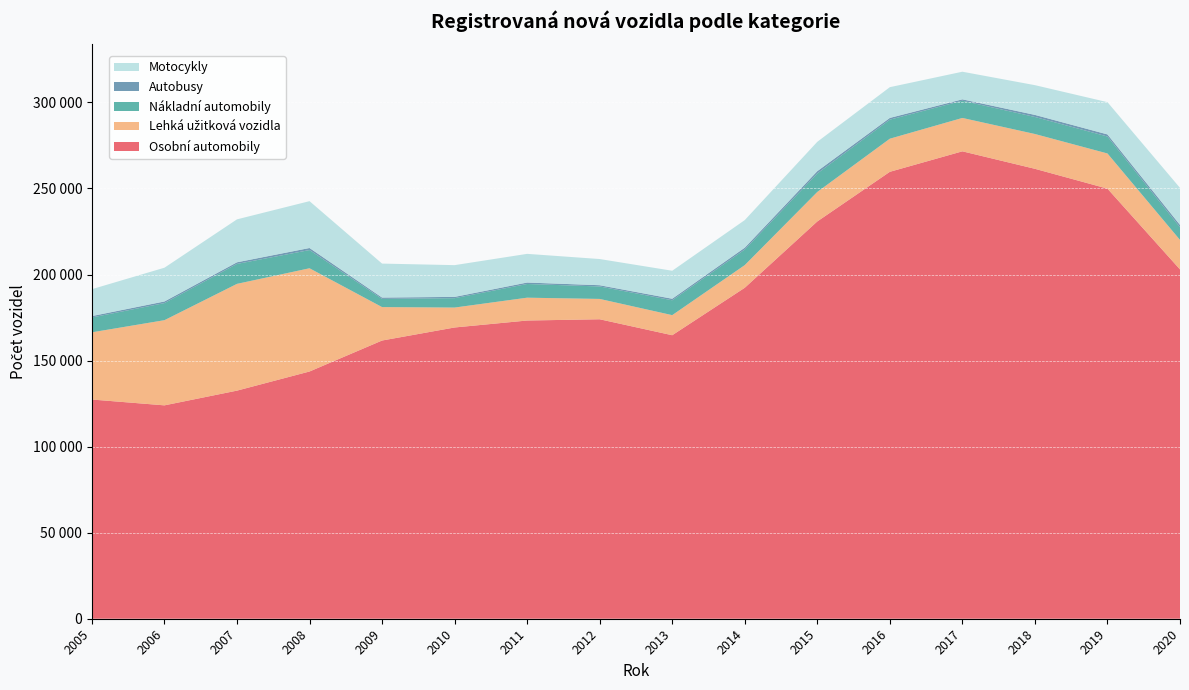

Reading left to right, what are all the values shown in this chart?

Osobní automobily: 2005=127376	2006=123987	2007=132542	2008=143661	2009=161659	2010=169236	2011=173282	2012=174009	2013=164736	2014=192314	2015=230857	2016=259693	2017=271595	2018=261437	2019=249915	2020=202971
Lehká užitková vozidla: 2005=39047	2006=49491	2007=62038	2008=59986	2009=19427	2010=11576	2011=13269	2012=11821	2013=11669	2014=13165	2015=17131	2016=19239	2017=19398	2018=20225	2019=20436	2020=17141
Nákladní automobily: 2005=8629	2006=9927	2007=11587	2008=10581	2009=4760	2010=5445	2011=7962	2012=7234	2013=8643	2014=9054	2015=10732	2016=11063	2017=10008	2018=9894	2019=9852	2020=7355
Autobusy: 2005=816	2006=944	2007=949	2008=1191	2009=775	2010=751	2011=837	2012=731	2013=891	2014=1061	2015=1350	2016=1013	2017=804	2018=1203	2019=1220	2020=1367
Motocykly: 2005=15625	2006=19617	2007=24947	2008=27222	2009=19741	2010=18451	2011=16667	2012=15212	2013=16262	2014=16043	2015=17059	2016=17867	2017=16045	2018=17281	2019=18744	2020=21518